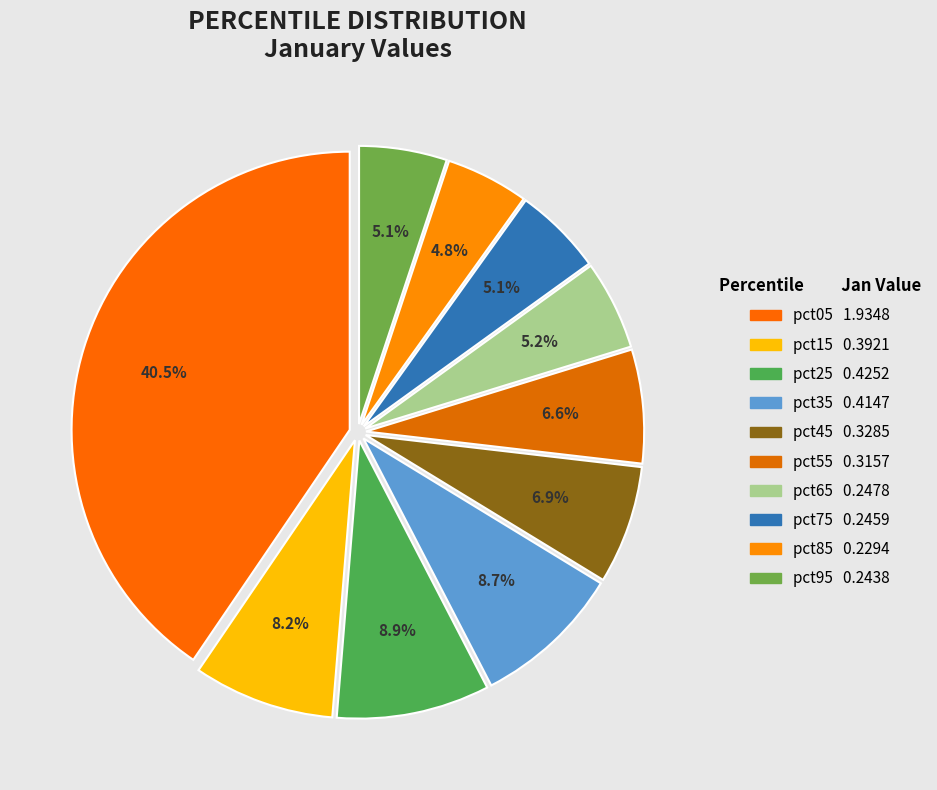

Is pct15 the majority of the pie?

No